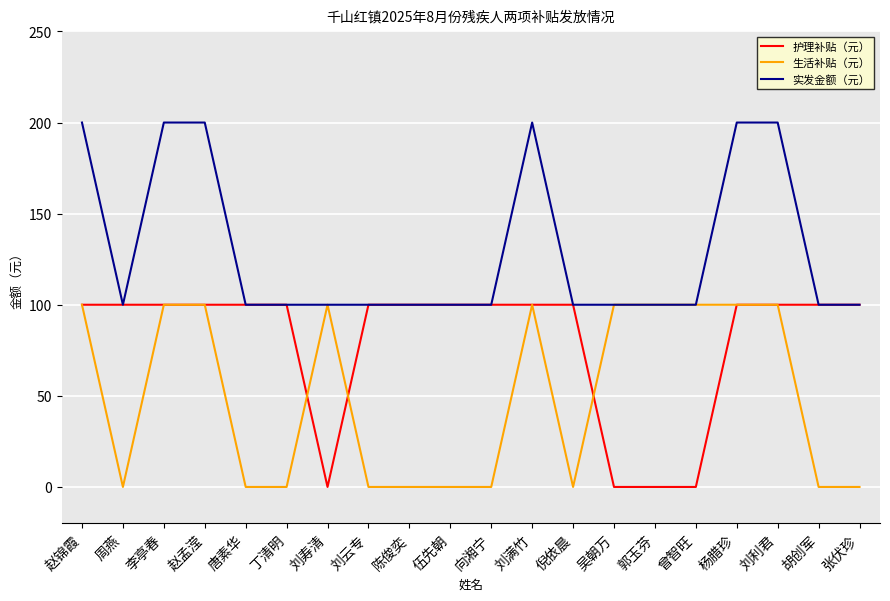

What is the spread (max minus min) of values at 周燕?

100